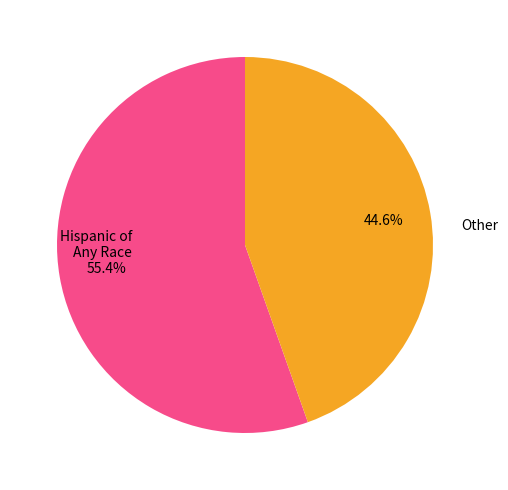

Is there any slice that represents more than half of the pie?

Yes